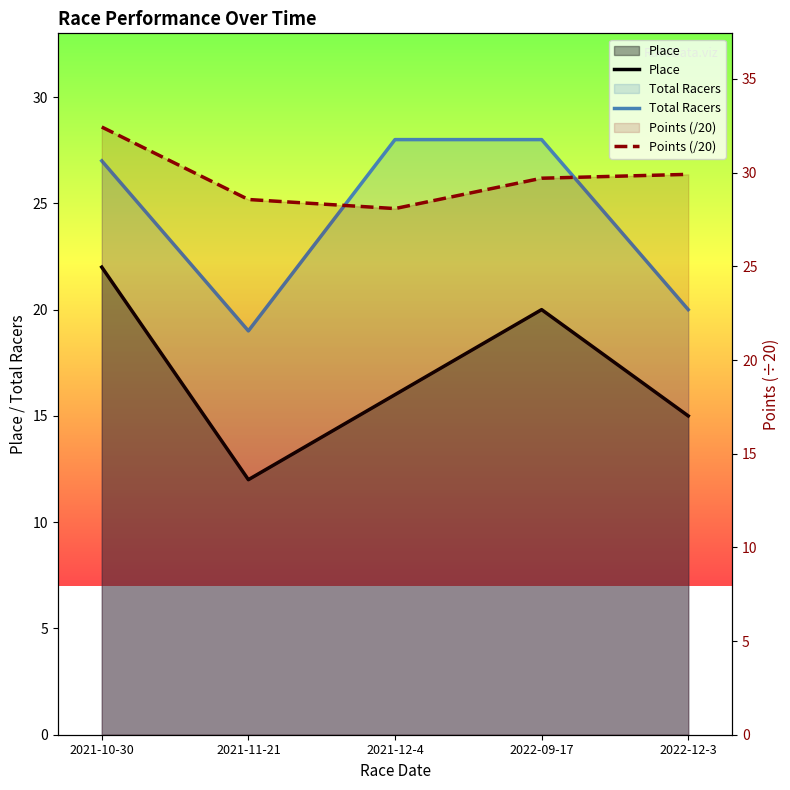

How many data points does each series have?

5